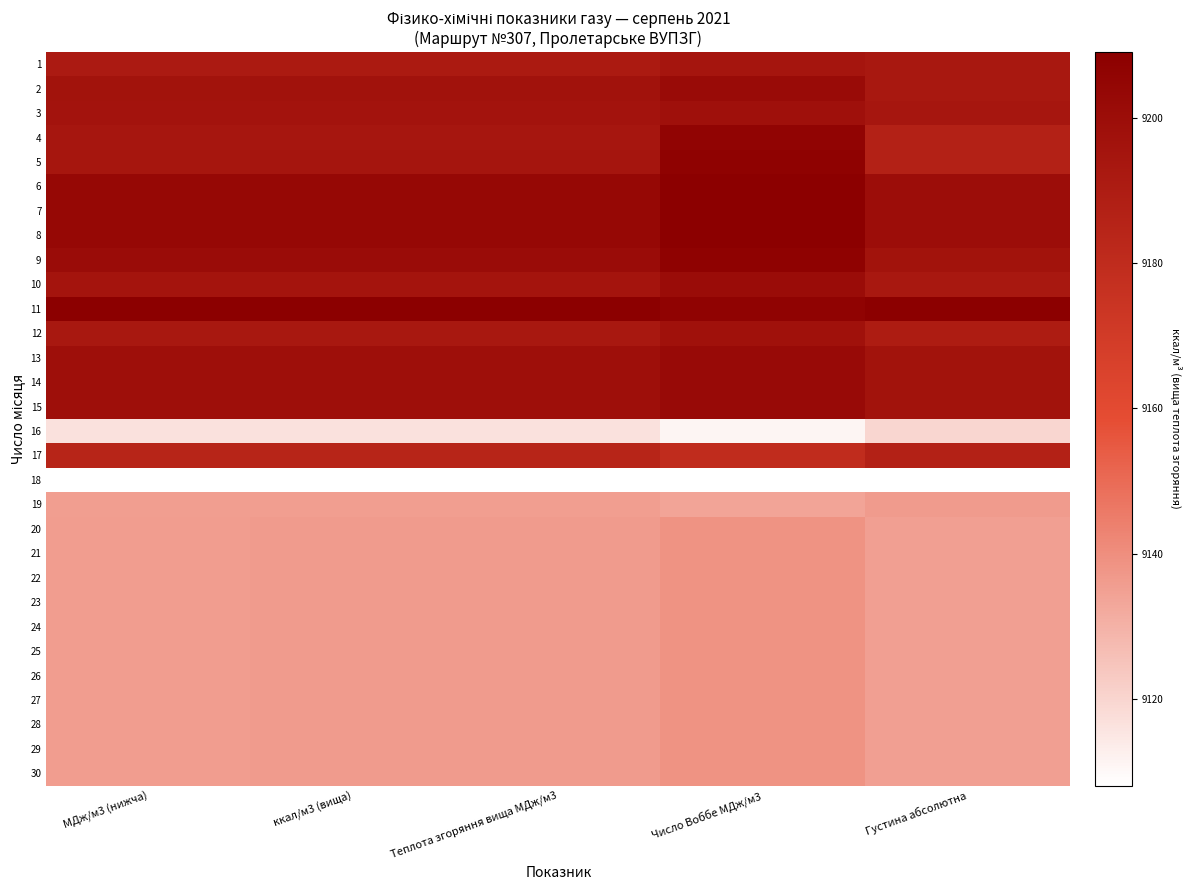

What is the maximum value shown in the chart?

1.0